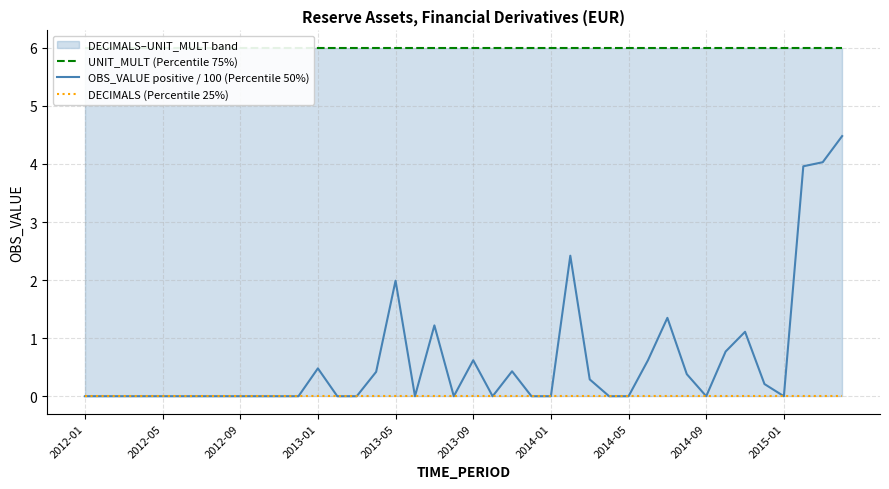

How many lines are shown in the chart?

3